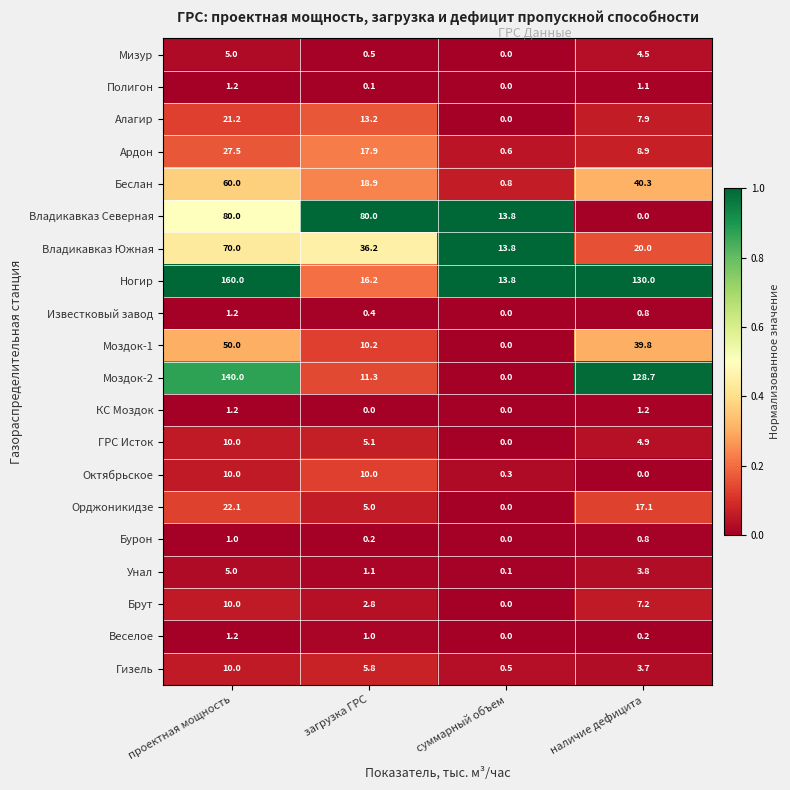

What is the greatest value displayed?

160.0